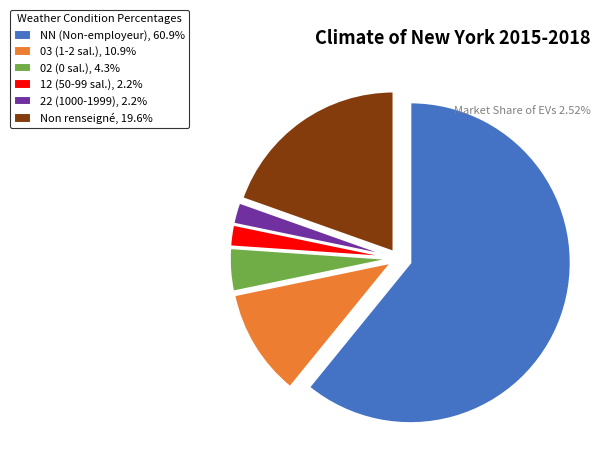

Count the number of slices in the pie.

6